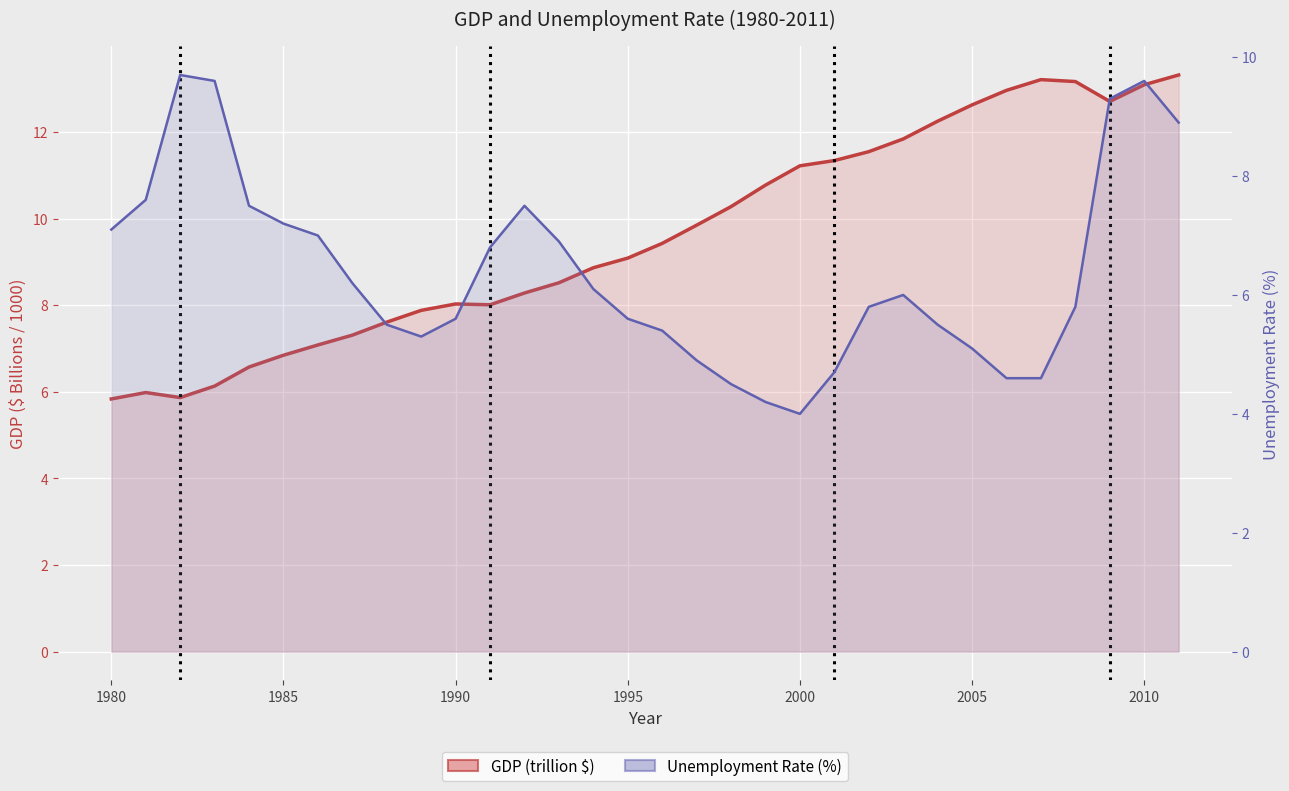

True or false: Unemp and GDP intersect in this chart.

True